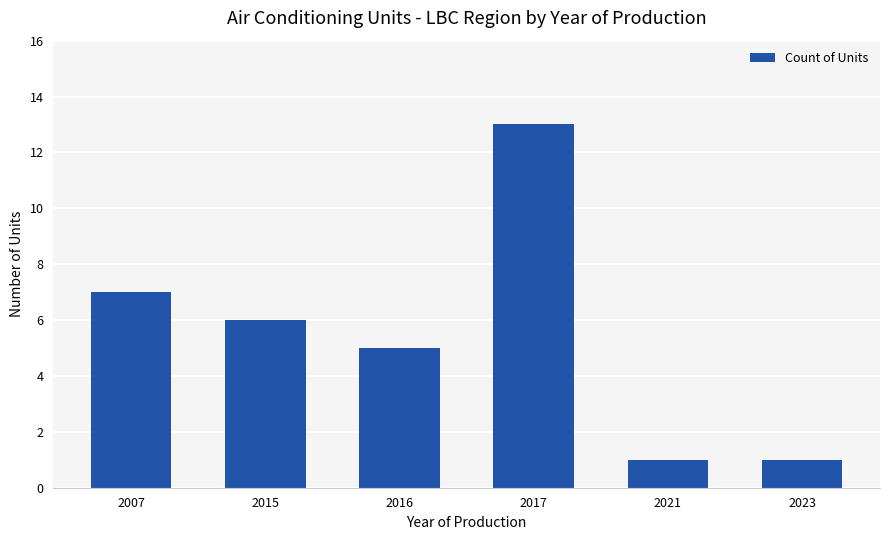

Is it true that the value at 2023 is 1?

True